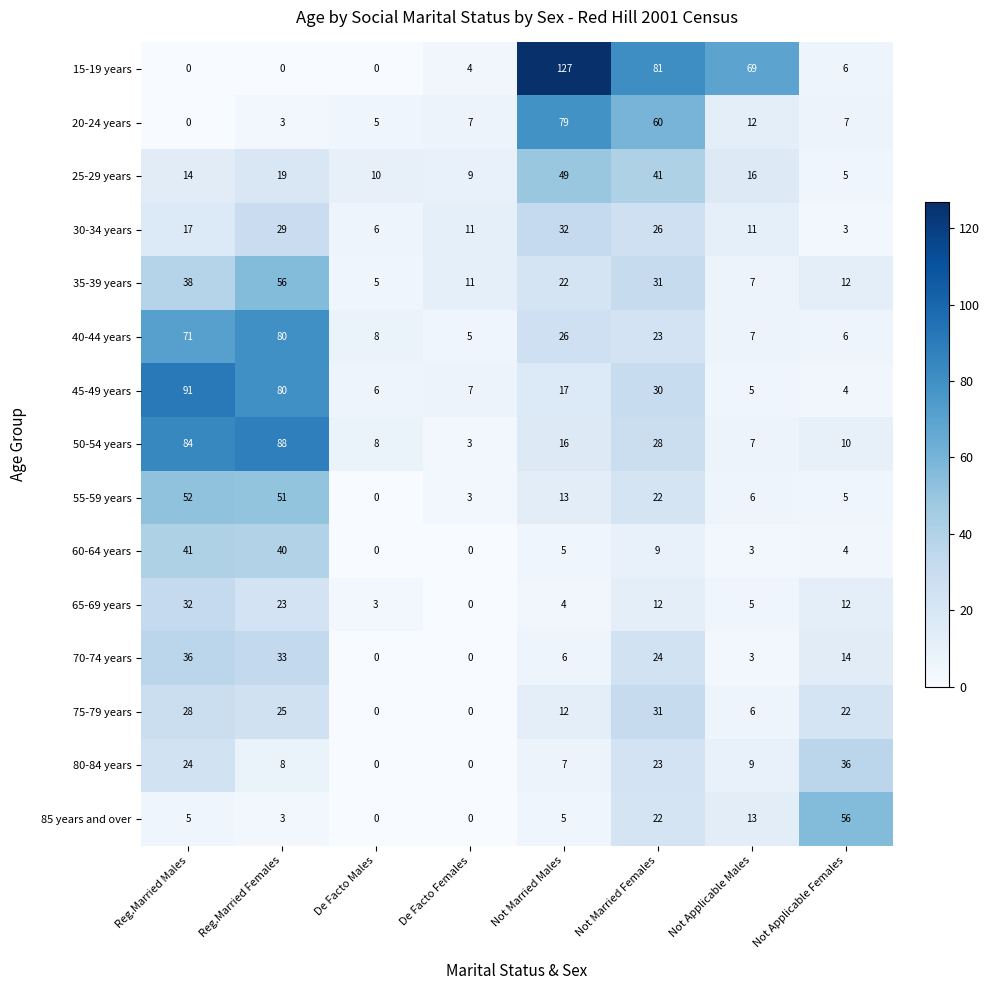

Is it true that 50-54 years equals 3 at Not Applicable Males?

False